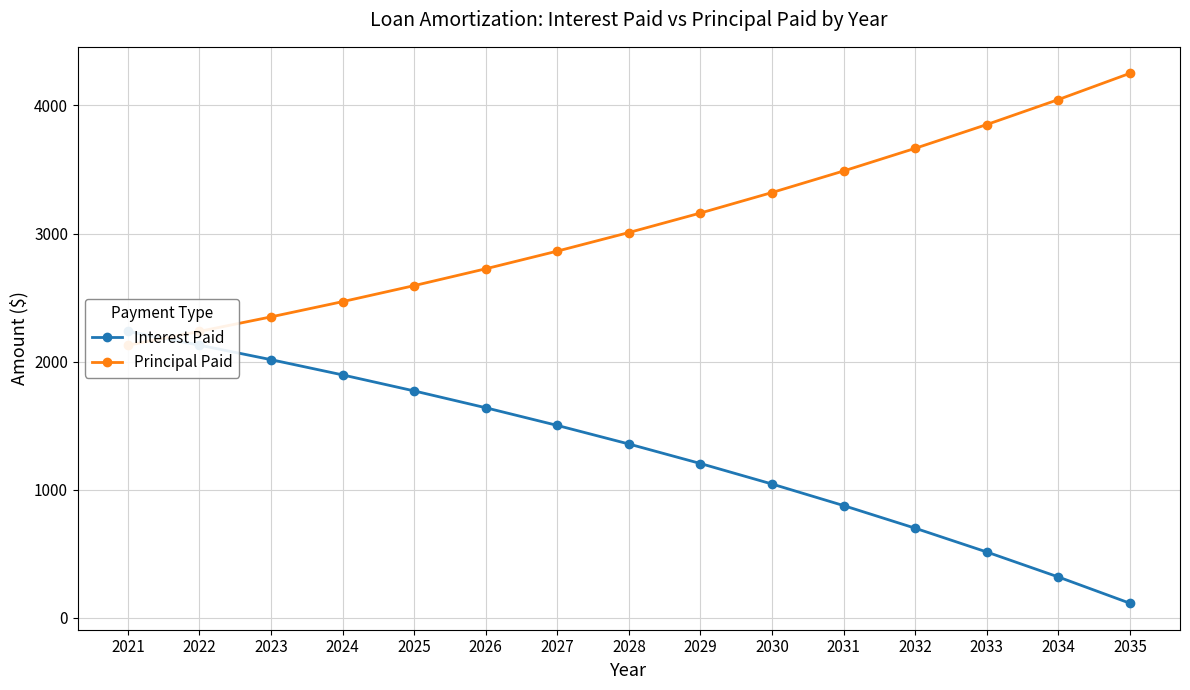

What is the difference between the second highest and second lowest values in the Principal Paid series?

1809.3